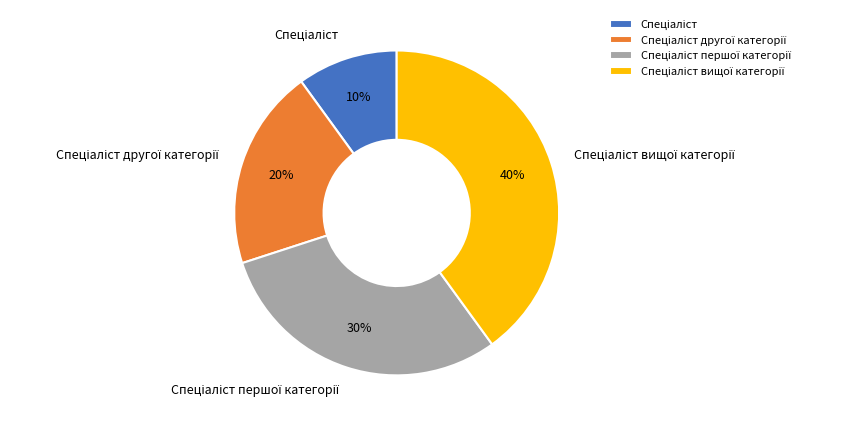

To the nearest percent, what is the average slice percentage?

25%